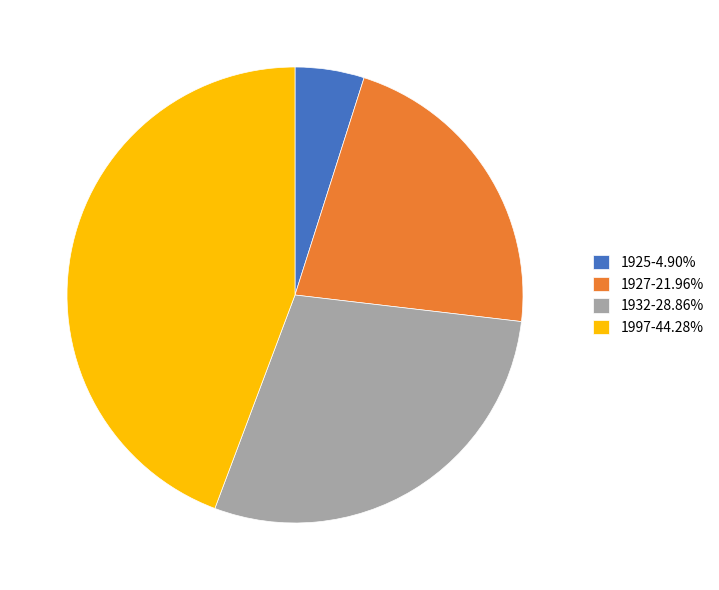

What is the largest slice in the pie chart?

1997